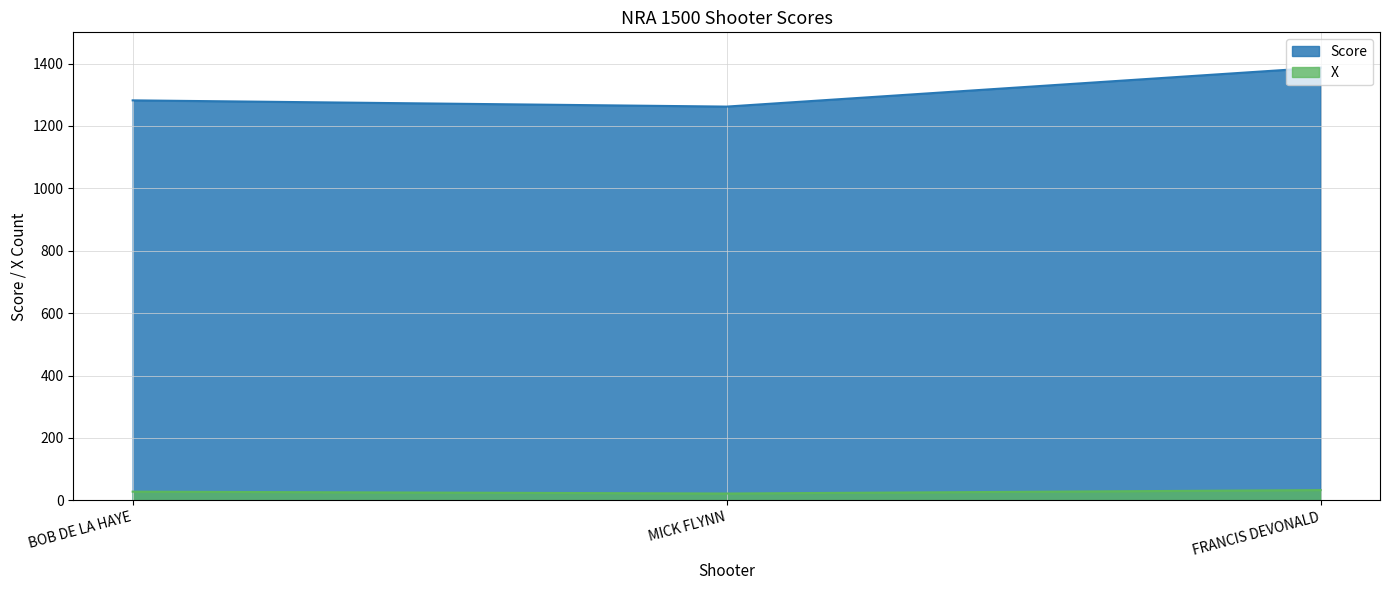

How many lines are shown in the chart?

2